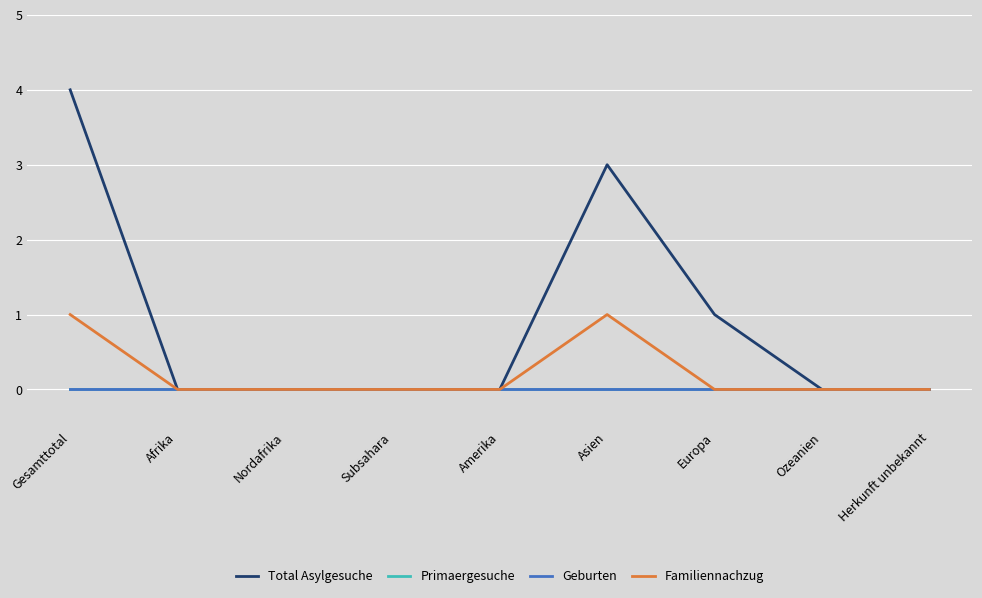

What position from the right is Amerika?

5